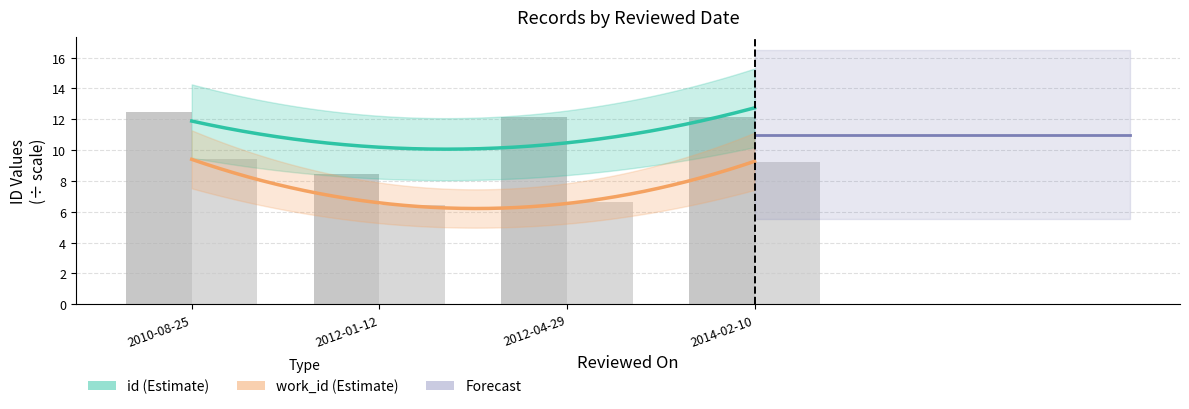

What is the highest value of the id series?

12.5